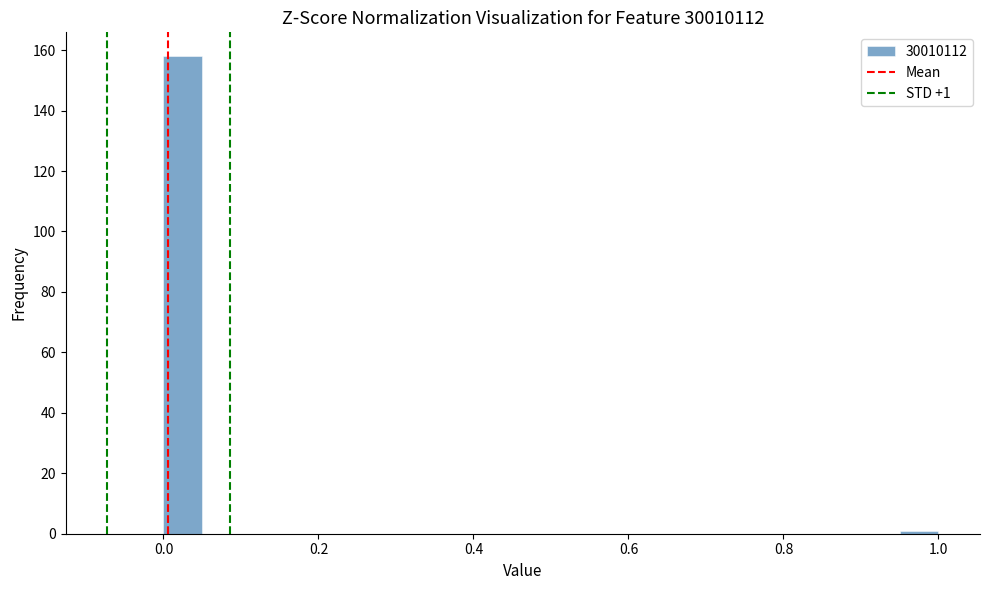

Around what value on the x-axis is the tallest bar? Give the approximate position of its centre, as read against the axis.

0.02